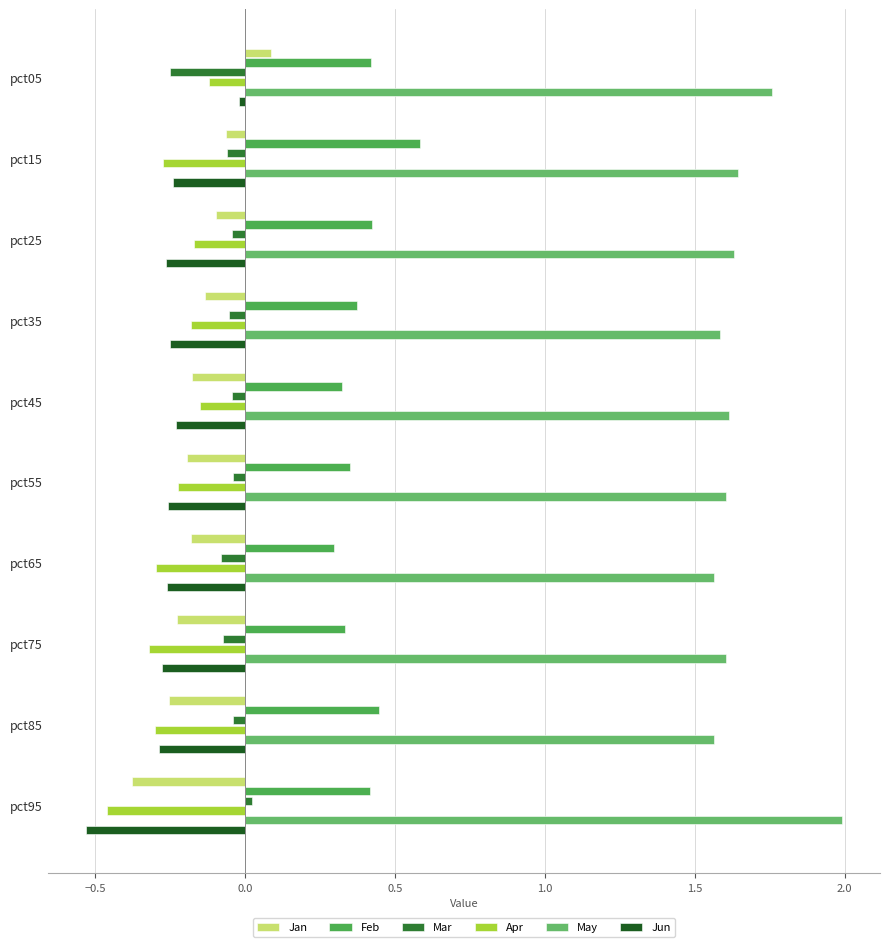

What is the sum of all Jan values?

-1.6